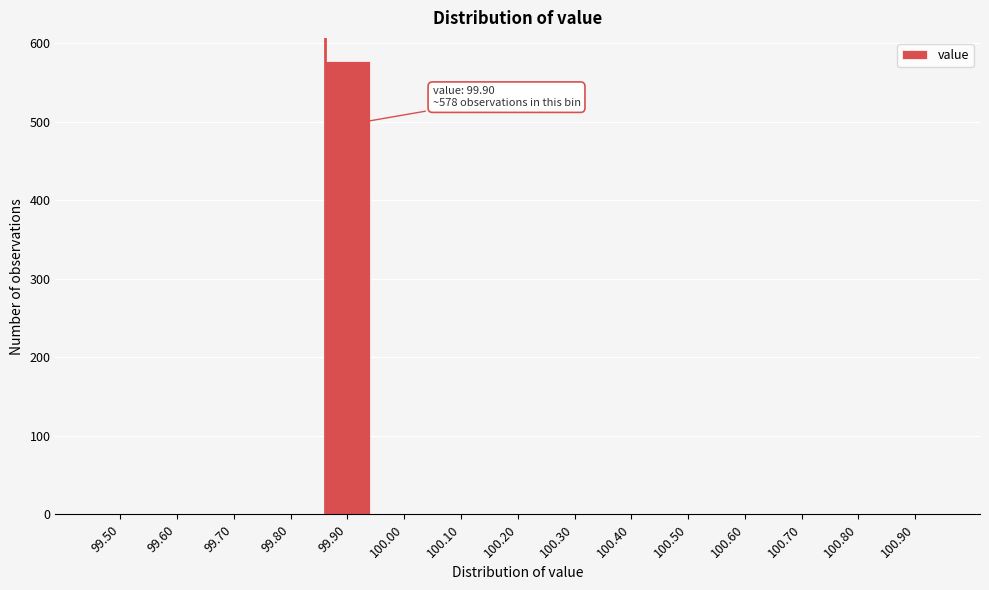

Reading right to left, extract all data points from this chart.

100.90=0	100.80=0	100.70=0	100.60=0	100.50=0	100.40=0	100.30=0	100.20=0	100.10=0	100.00=0	99.90=578	99.80=0	99.70=0	99.60=0	99.50=0